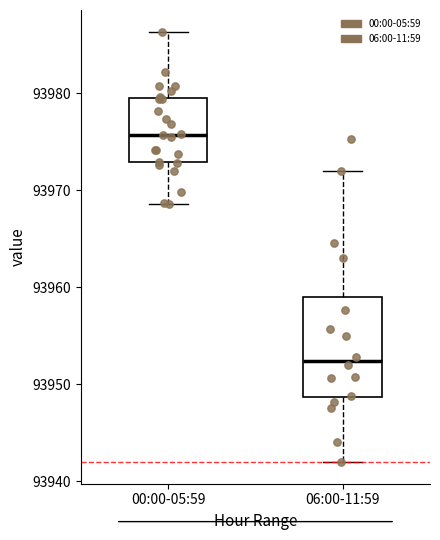

Where does the upper whisker of the box for 06:00-11:59 end on the y-axis? The values are not printed on the chart, so give them approximately, as read against the axis.

93972